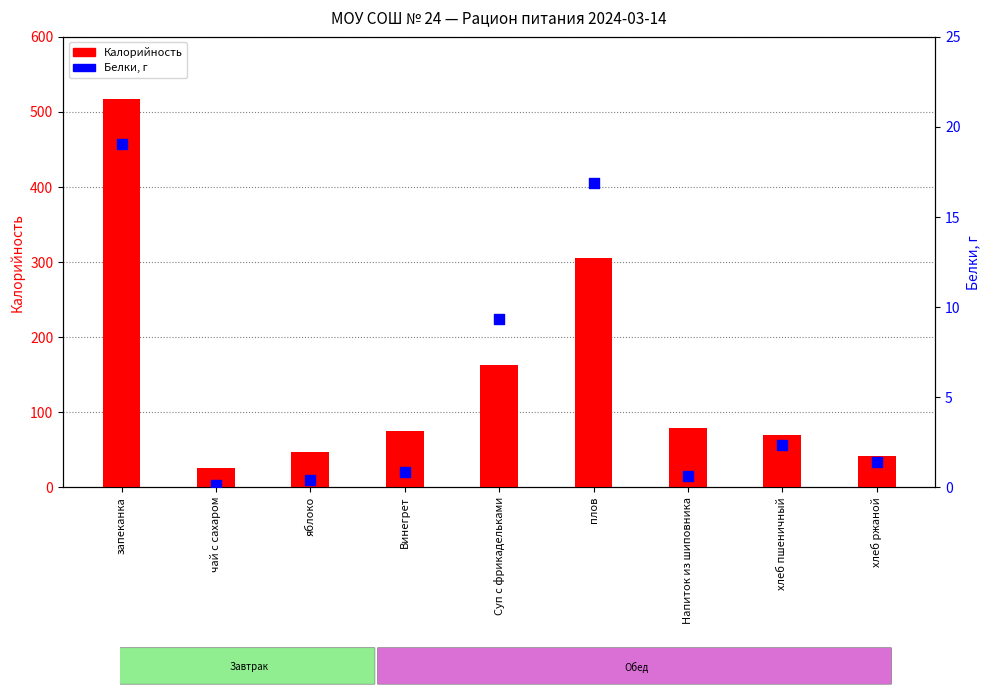

Which series has the largest total across all categories?

Калорийность